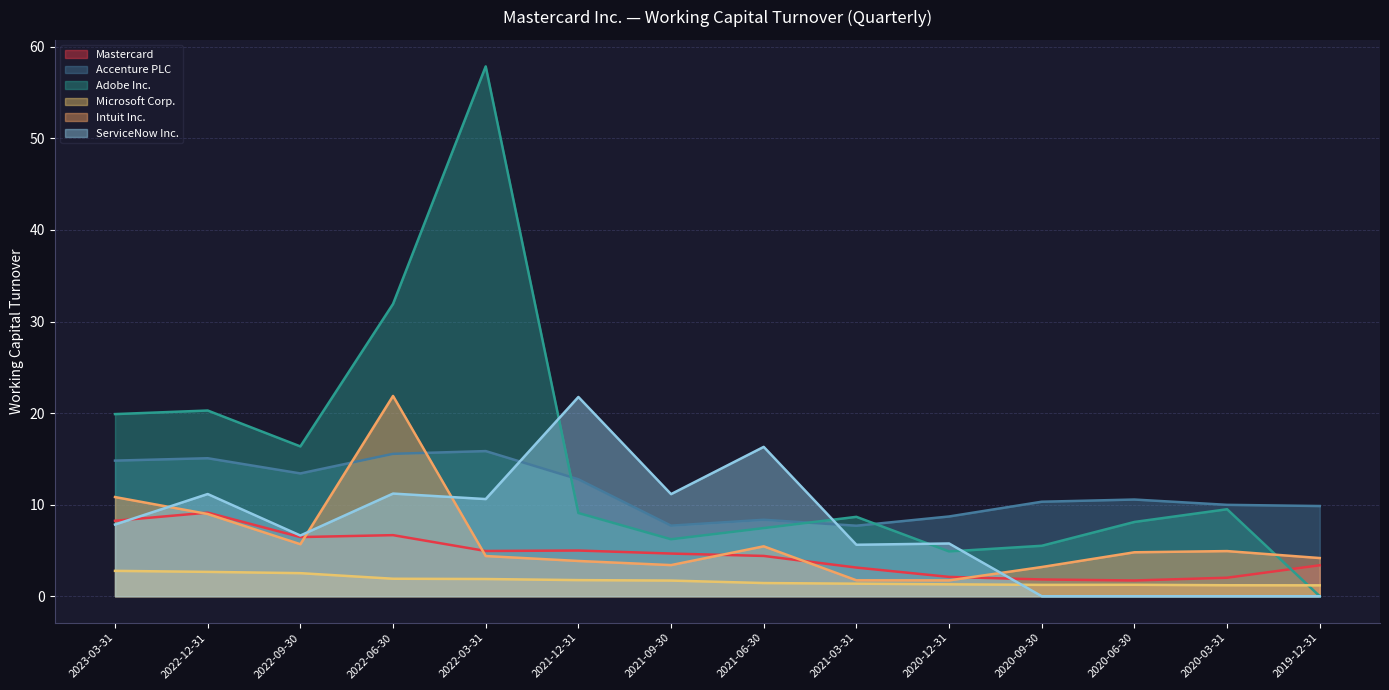

Reading left to right, transcribe all the data shown in this chart.

Mastercard: 8.2	9.1	6.5	6.7	4.9	5.0	4.7	4.4	3.1	2.1	1.8	1.7	2.0	3.4
Accenture PLC: 14.8	15.1	13.4	15.6	15.8	12.8	7.7	8.3	7.7	8.7	10.3	10.6	10.0	9.8
Adobe Inc.: 19.9	20.3	16.4	31.9	57.9	9.1	6.2	7.4	8.7	4.9	5.5	8.1	9.5	0.0
Microsoft Corp.: 2.8	2.7	2.5	1.9	1.9	1.8	1.7	1.4	1.4	1.3	1.2	1.2	1.2	1.2
Intuit Inc.: 10.8	9.0	5.7	21.9	4.4	3.9	3.4	5.5	1.7	1.7	3.2	4.8	4.9	4.2
ServiceNow Inc.: 7.8	11.2	6.6	11.2	10.6	21.8	11.2	16.3	5.6	5.8	0.0	0.0	0.0	0.0